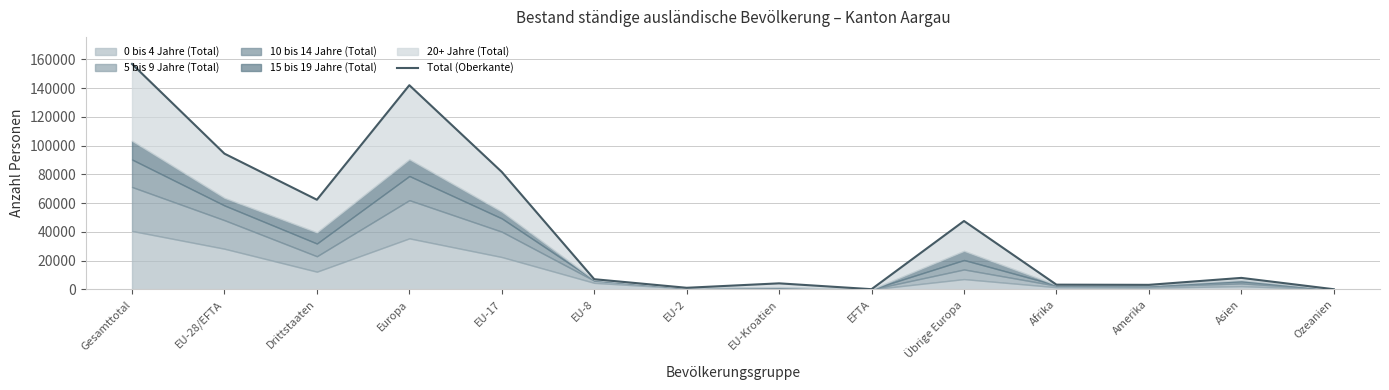

Where is the data nearest to the value 78459?

EU-17